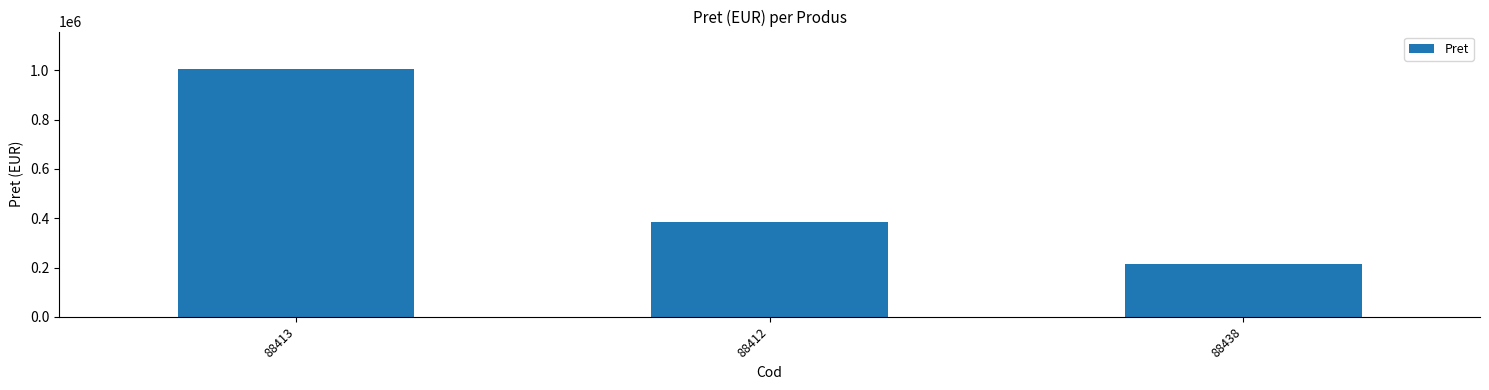

List the labels in order of value, smallest first.

88438, 88412, 88413